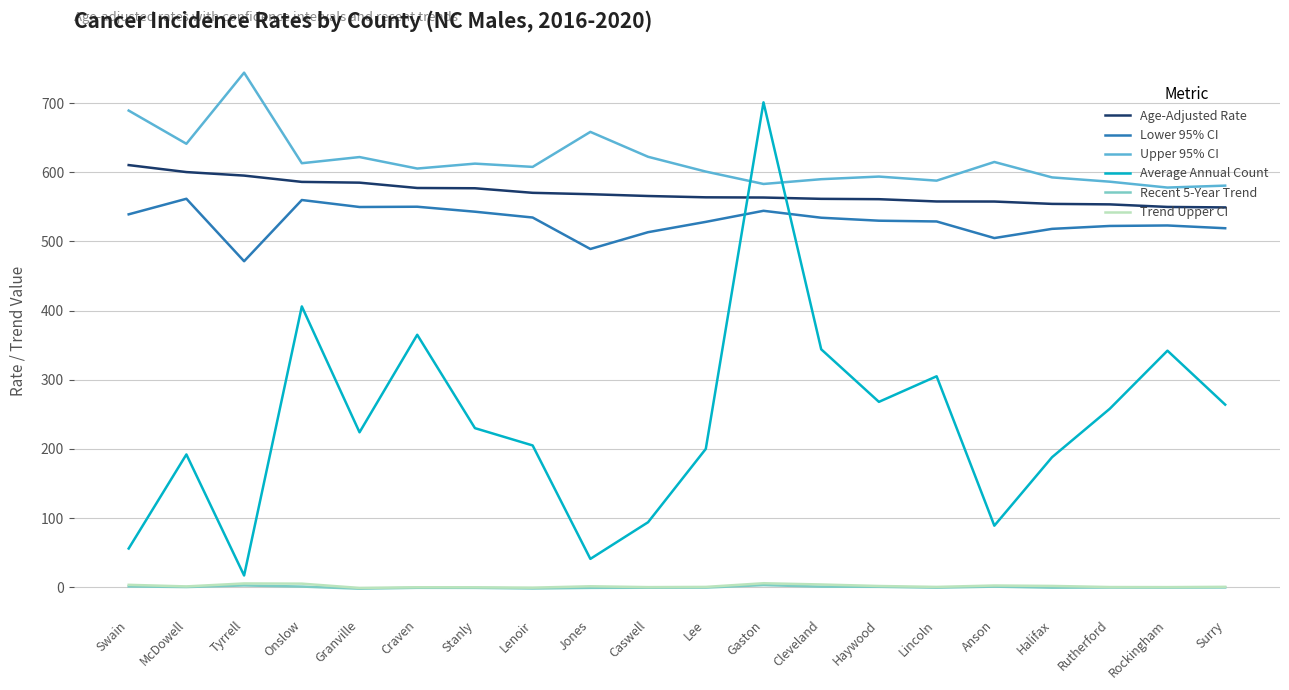

What is the difference between the maximum and minimum values in the Trend Upper CI series?

6.8